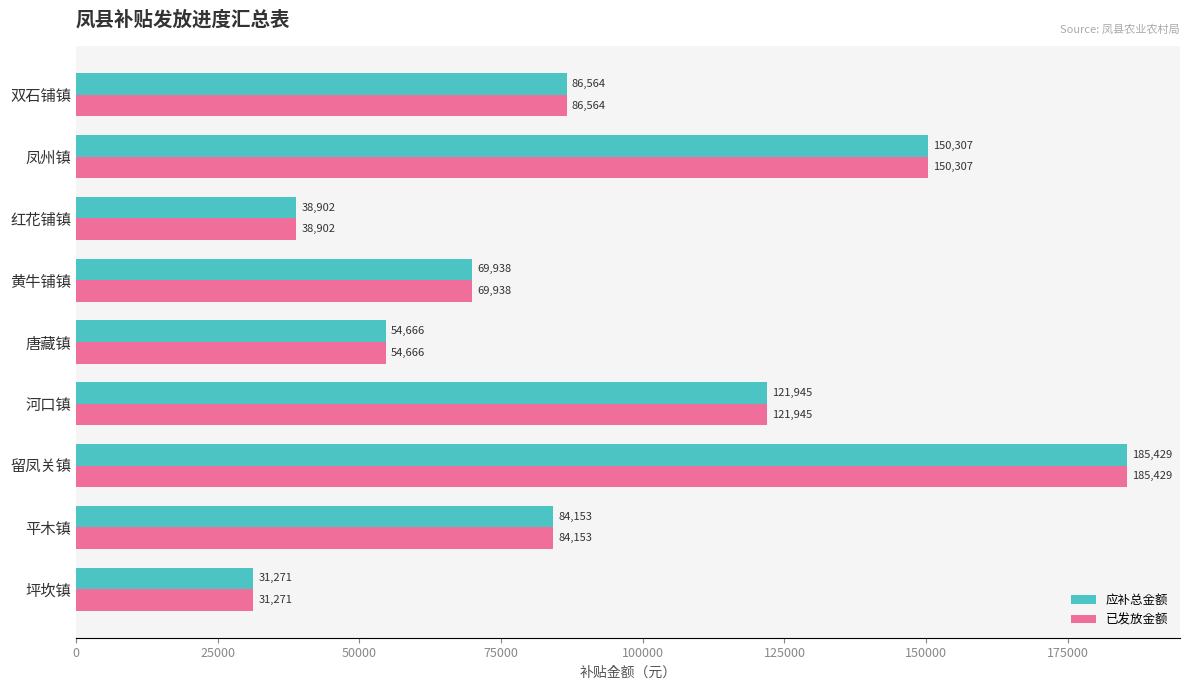

True or false: 已发放金额 has a value of 86564.9 at 双石铺镇.

True